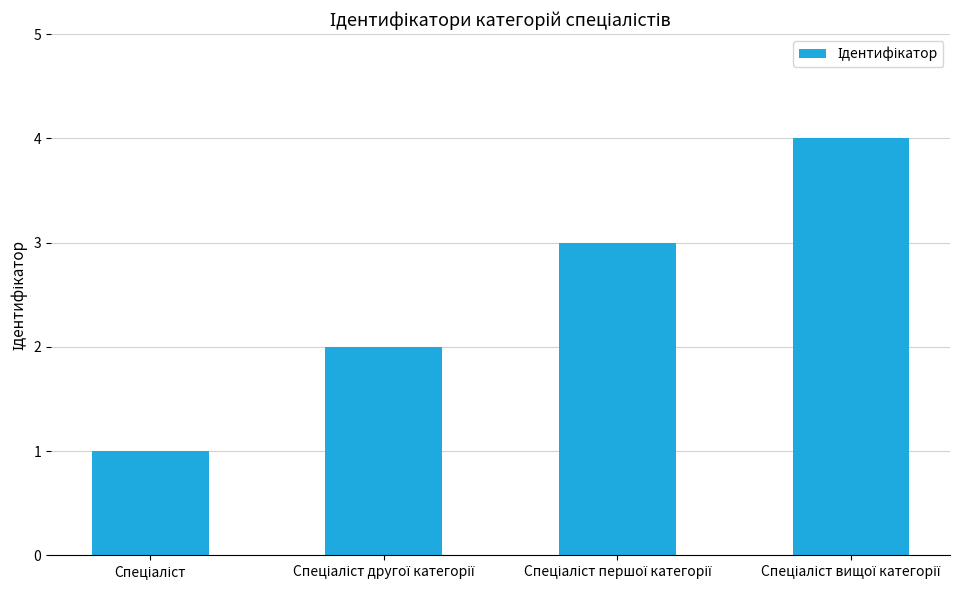

What is the sum of all values?

10